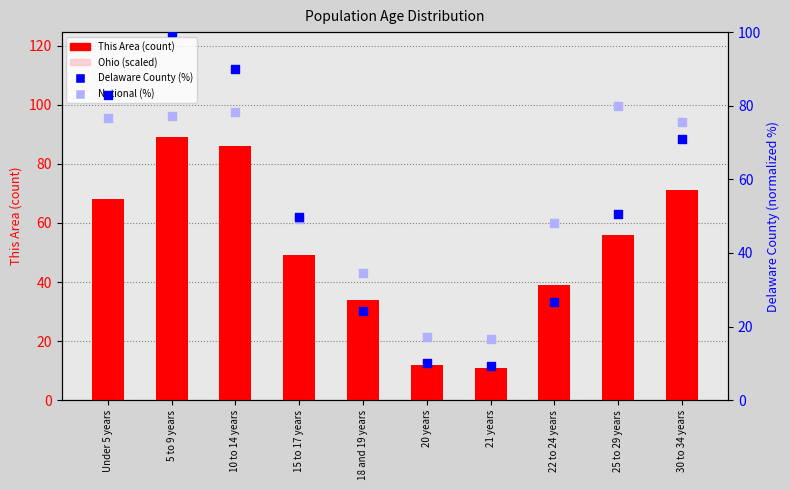

At how many categories does at least one series exceed 91?

1